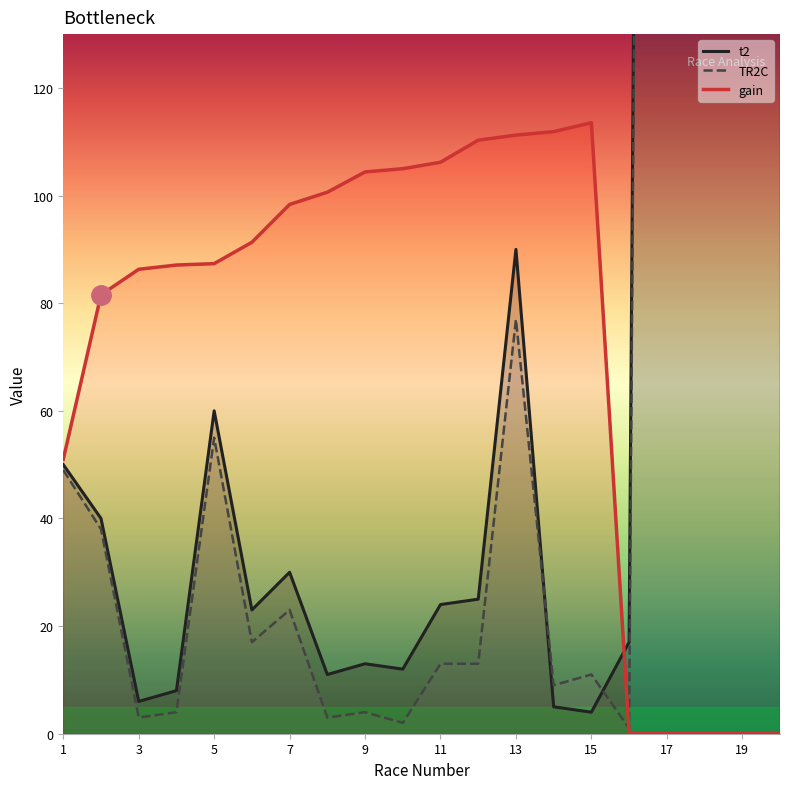

The value of gain at 13 is 111.2. True or false?

True